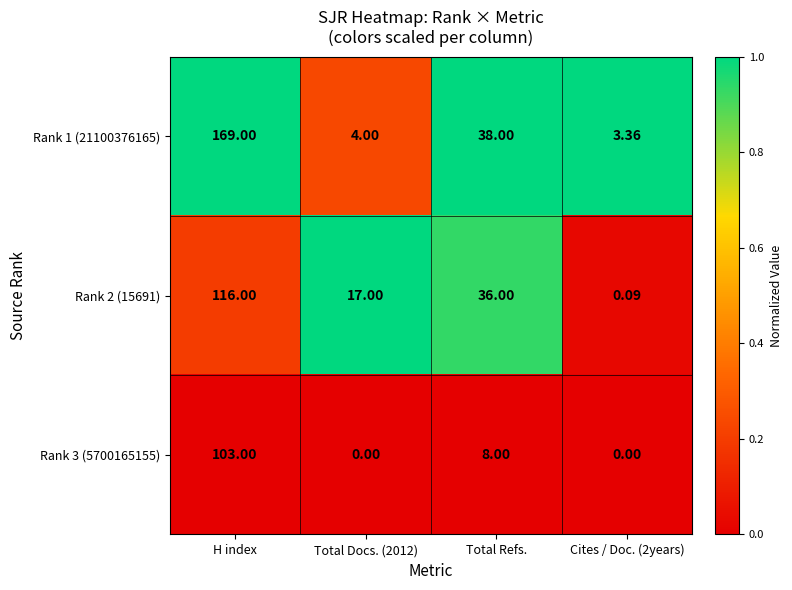

Where is Rank 3 (5700165155) nearest to the value 51?

Total Refs.